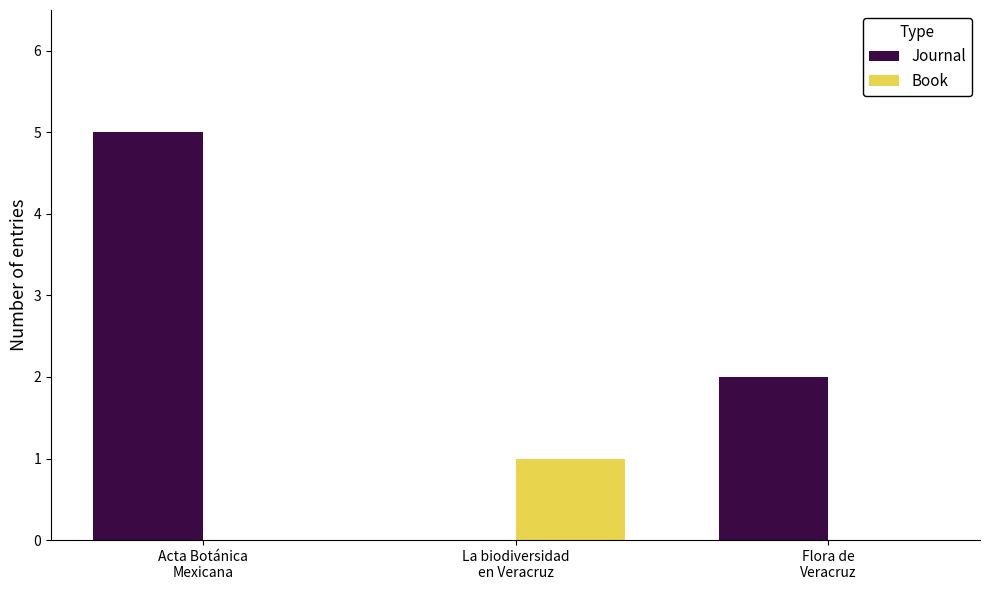

Which series has the largest total across all categories?

Journal